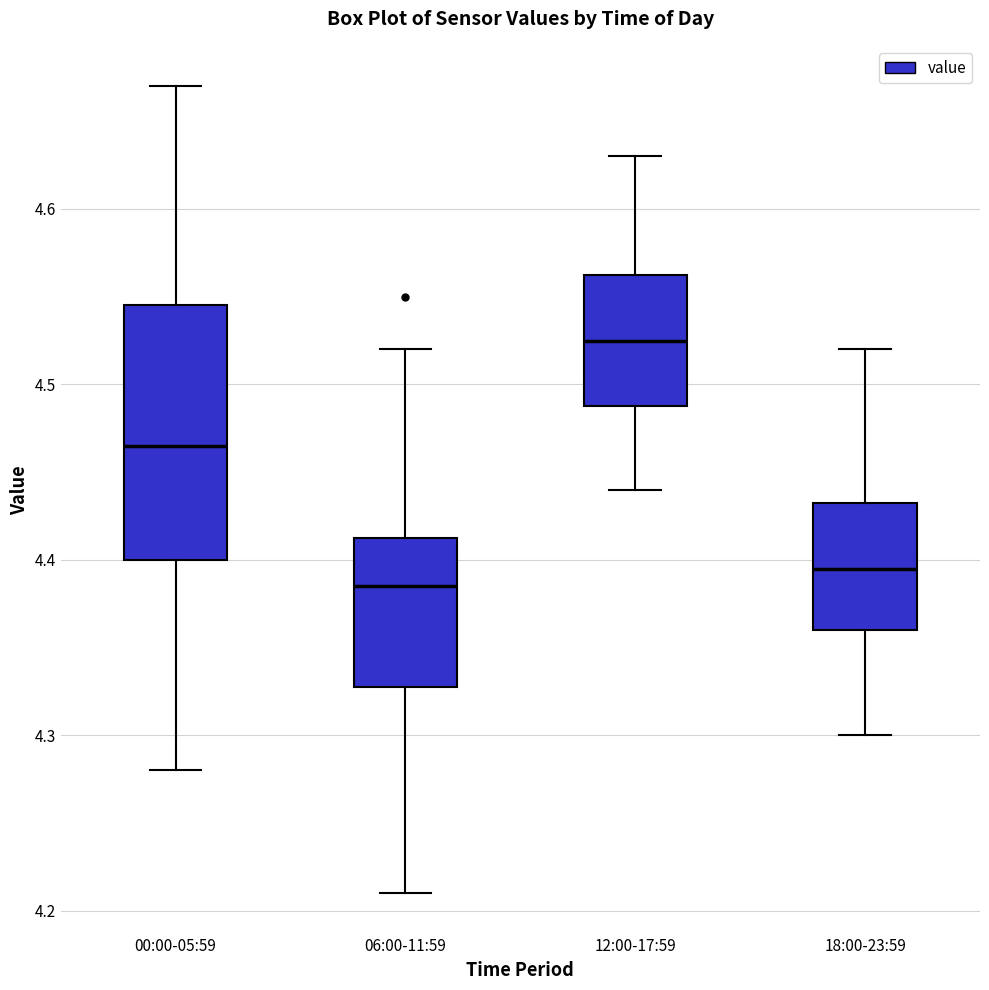

Where does the lower whisker of the box for 12:00-17:59 end on the y-axis? The values are not printed on the chart, so give them approximately, as read against the axis.

4.44